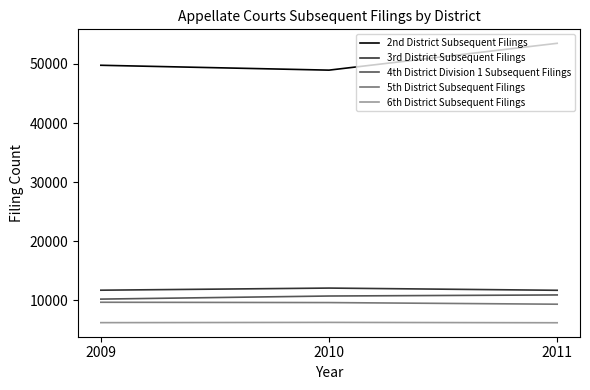

What is the lowest value of the 4th District Division 1 Subsequent Filings series?

10229